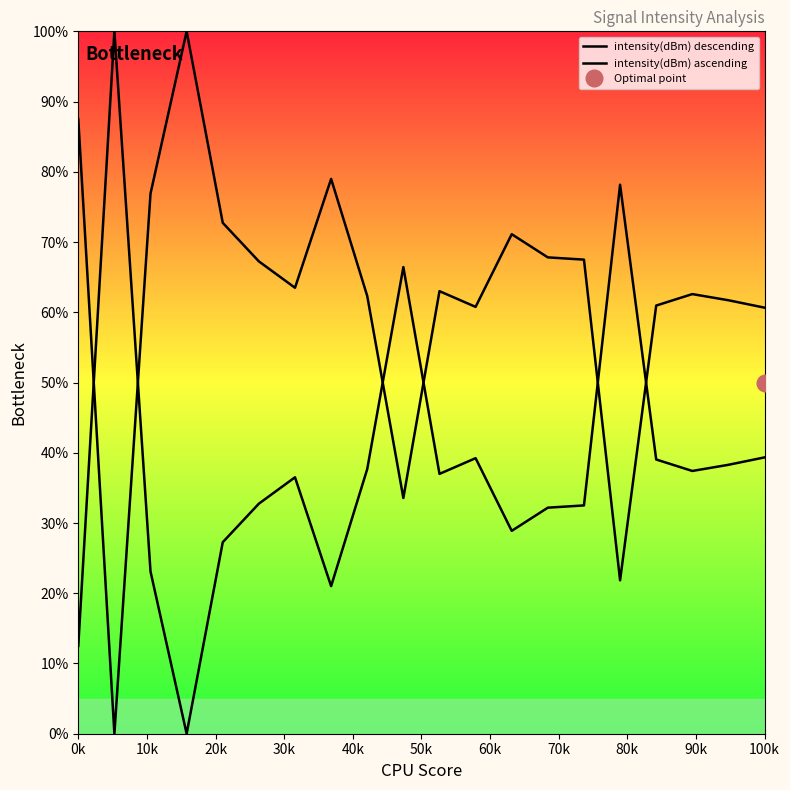

At which label is intensity(dBm) ascending closest to 50?

100k